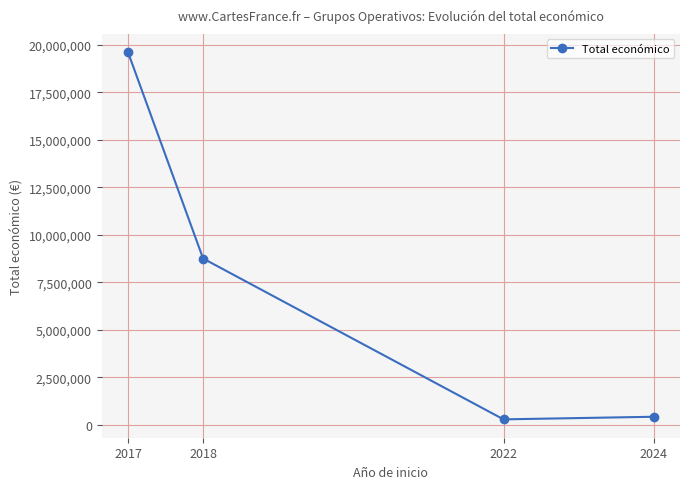

Where does the data first go above 8751028?

2017